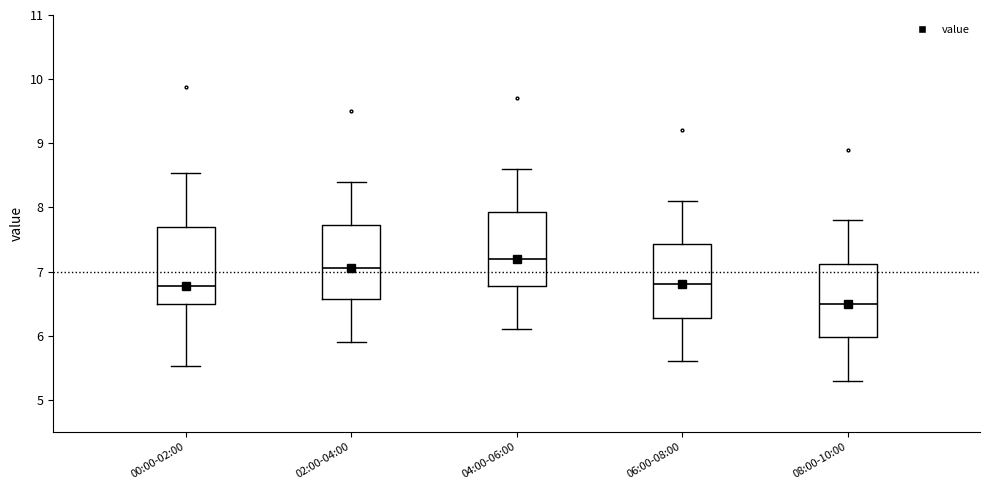

Which box's median line is the lowest?

08:00-10:00